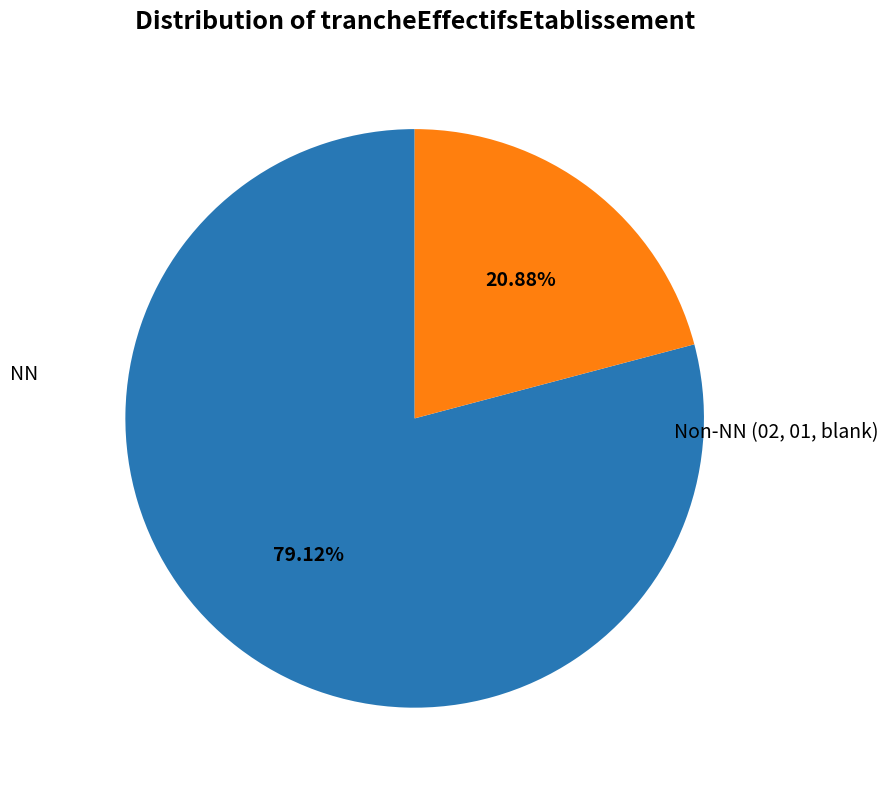

Is there a majority slice in this chart?

Yes